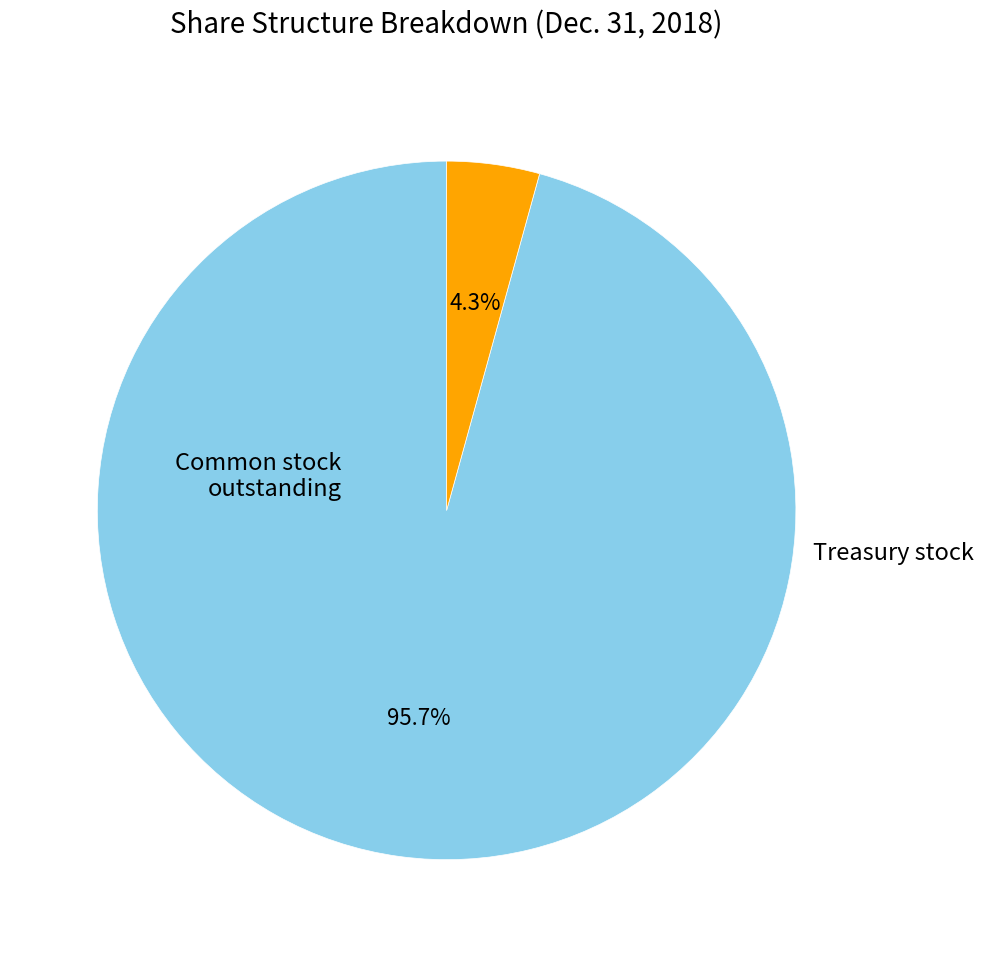

Does any single category account for the majority?

Yes